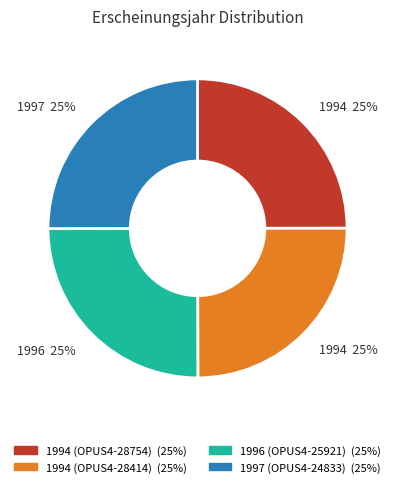

Approximately how many times larger is the value at 1994 (OPUS4-28754) compared to 1994 (OPUS4-28414)?

1.0